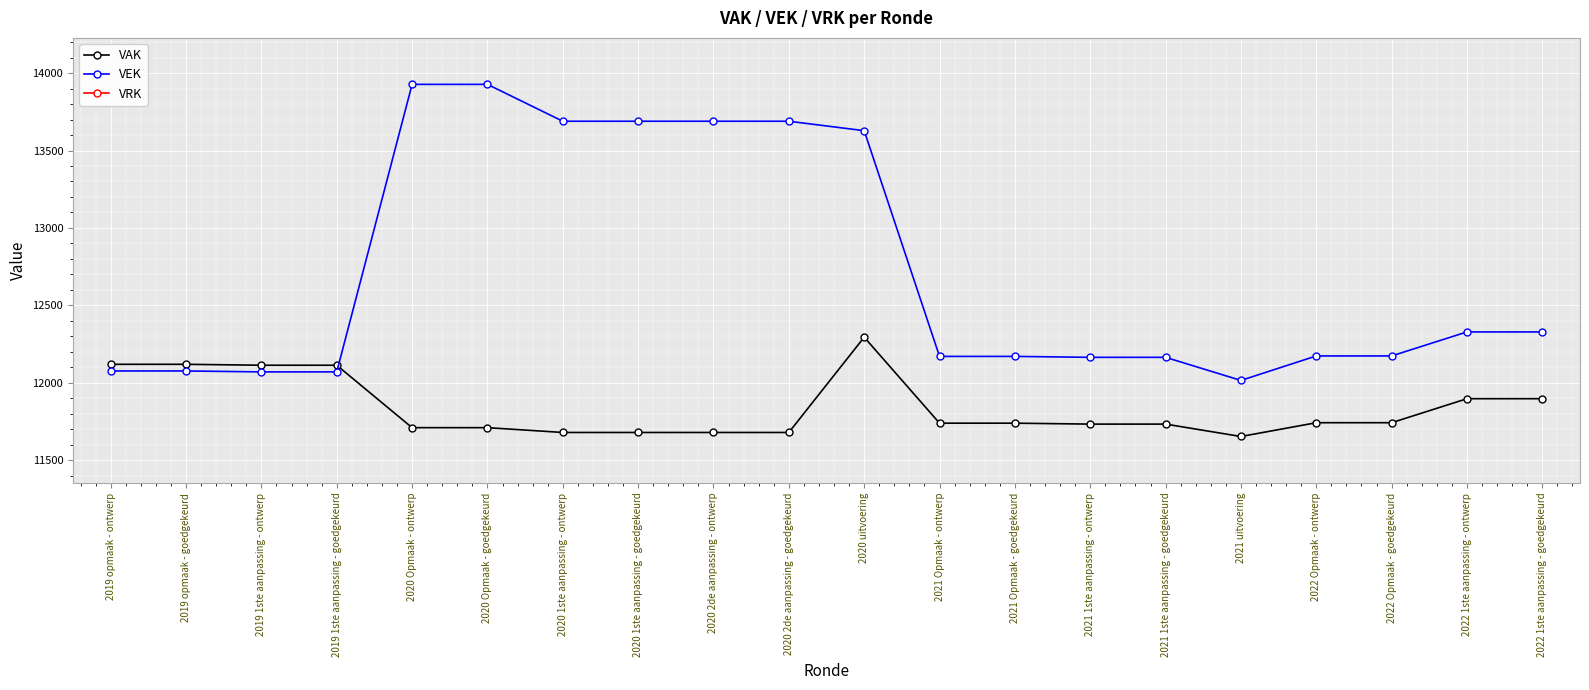

True or false: VEK has a value of 3651 at 2020 Opmaak - ontwerp.

False